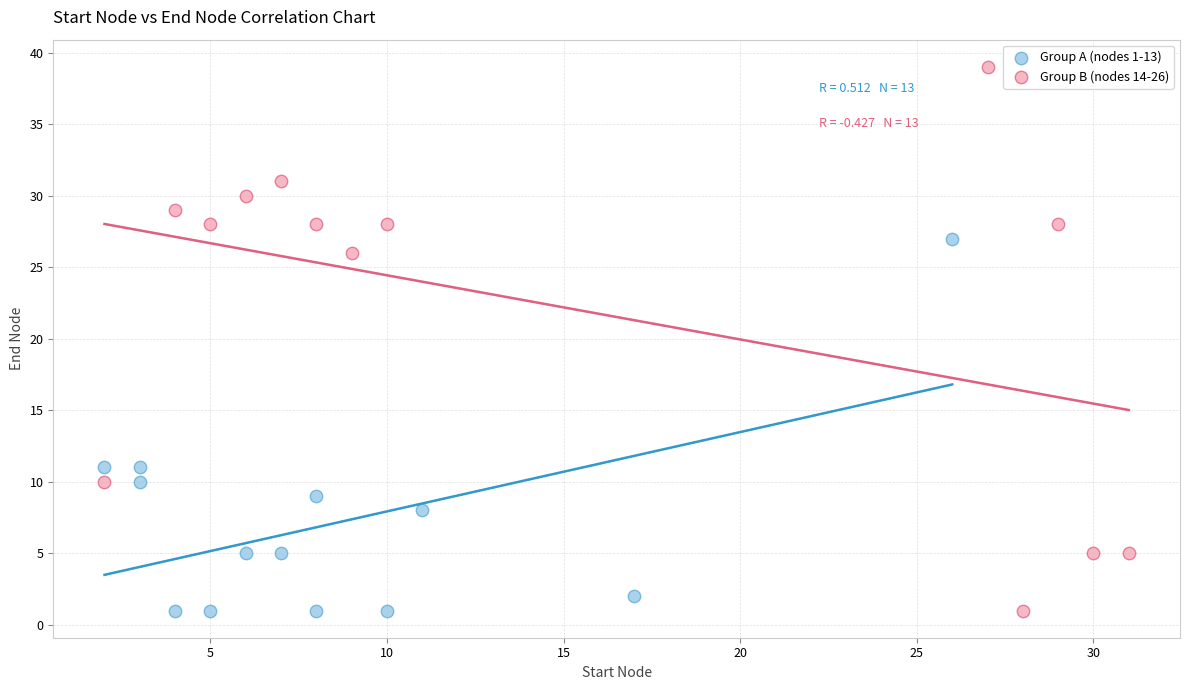

Which series reaches the maximum Y coordinate?

Group B (nodes 14-26)